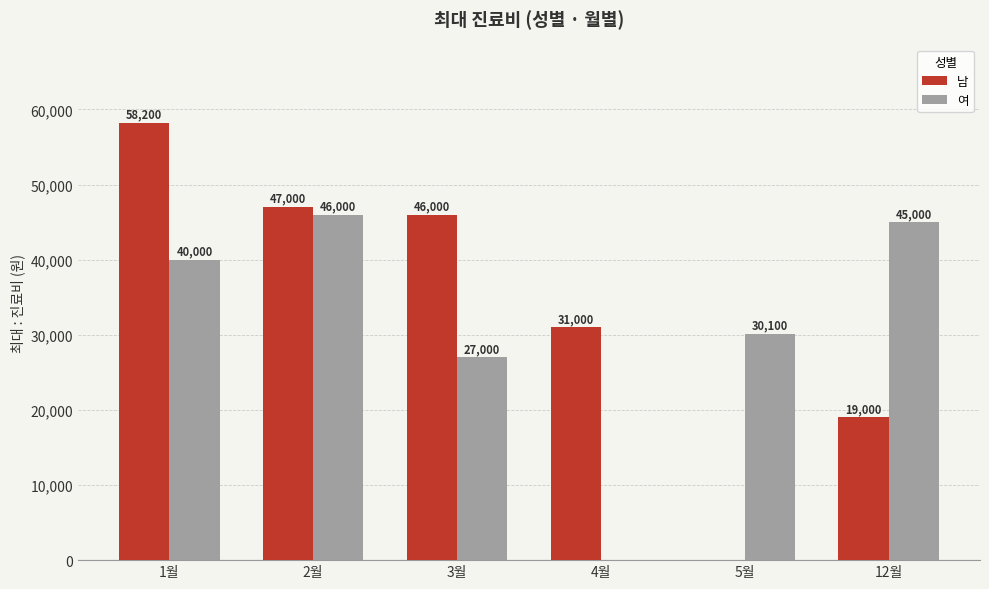

What is the maximum value shown in the chart?

58200